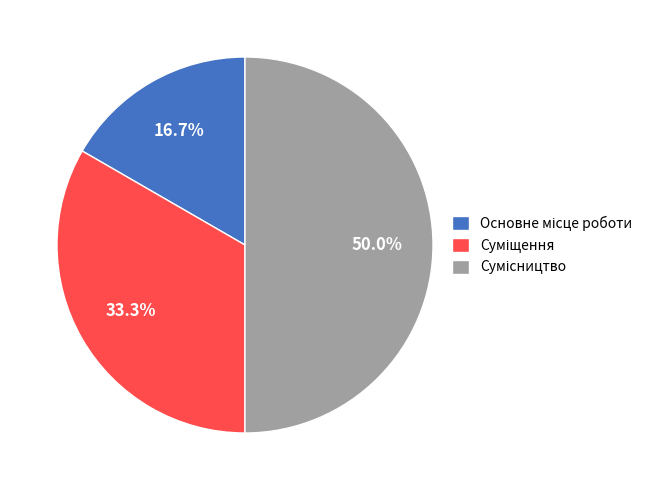

Combined, do Основне місце роботи and Сумісництво account for over 50%?

Yes